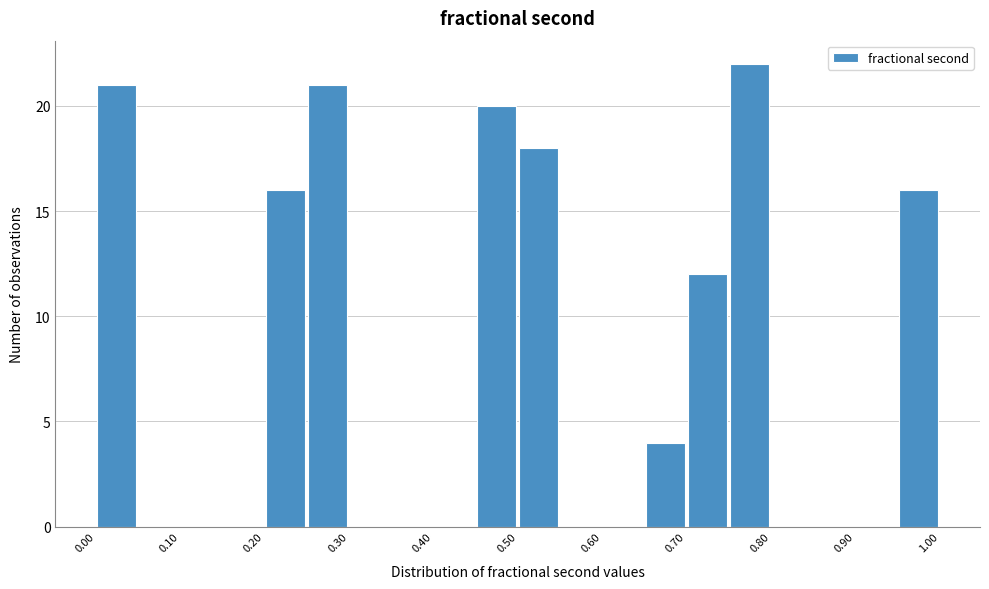

Reading left to right, transcribe this chart: for each bar, give the range it covers on the x-axis and its height. The values are not printed on the chart, so give them approximately, as read against the axis.

0.00 to 0.05: 21
0.05 to 0.10: 0
0.10 to 0.15: 0
0.15 to 0.20: 0
0.20 to 0.25: 16
0.25 to 0.30: 21
0.30 to 0.35: 0
0.35 to 0.40: 0
0.40 to 0.45: 0
0.45 to 0.50: 20
0.50 to 0.55: 18
0.55 to 0.60: 0
0.60 to 0.65: 0
0.65 to 0.70: 4
0.70 to 0.75: 12
0.75 to 0.80: 22
0.80 to 0.85: 0
0.85 to 0.90: 0
0.90 to 0.95: 0
0.95 to 1.00: 16